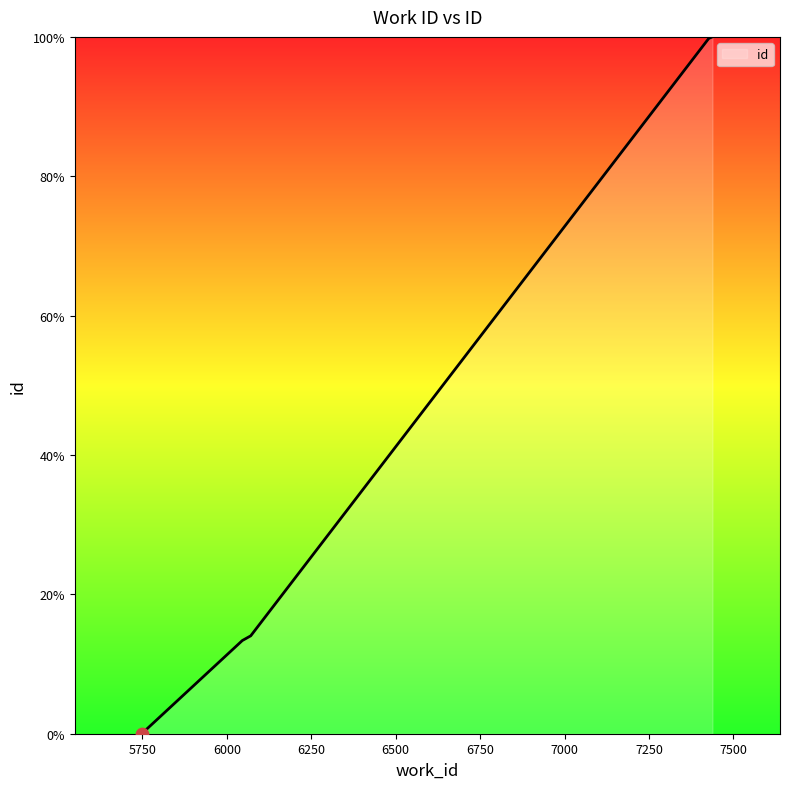

Between 6046 and 6071, which is larger?

6071